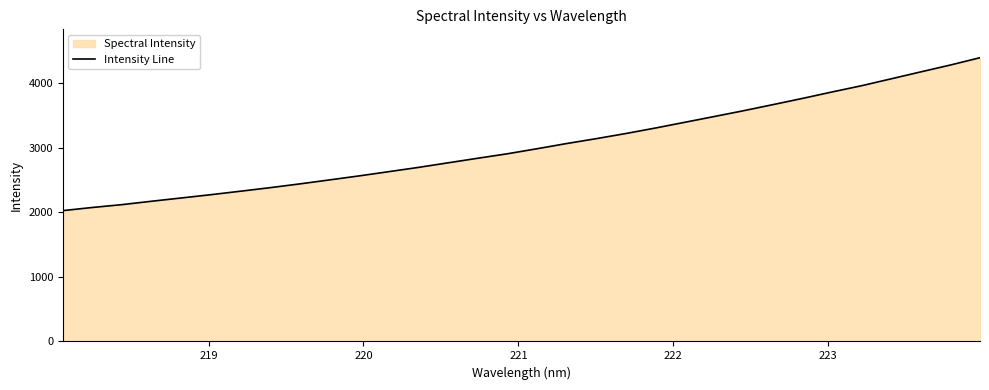

What is the difference between the maximum and minimum values?

2366.6